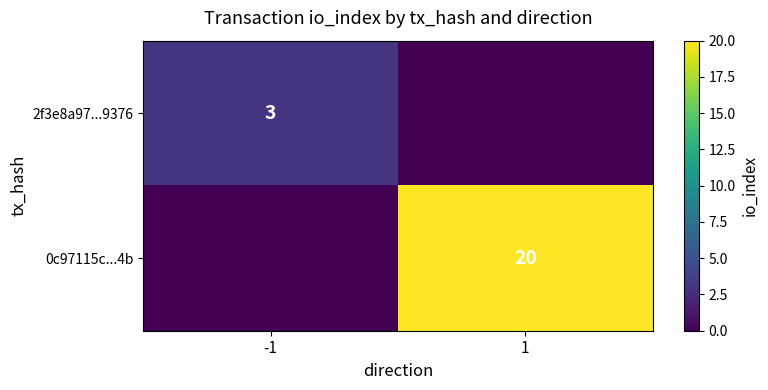

What is the spread (max minus min) of values at -1?

3